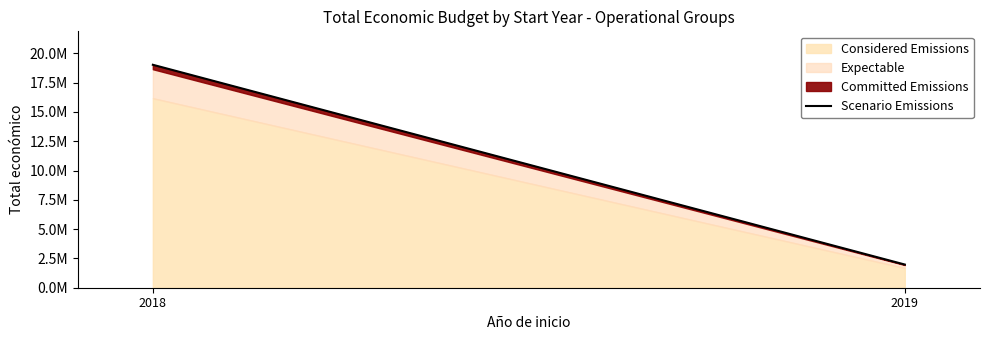

List the labels in order of value, smallest first.

2019, 2018